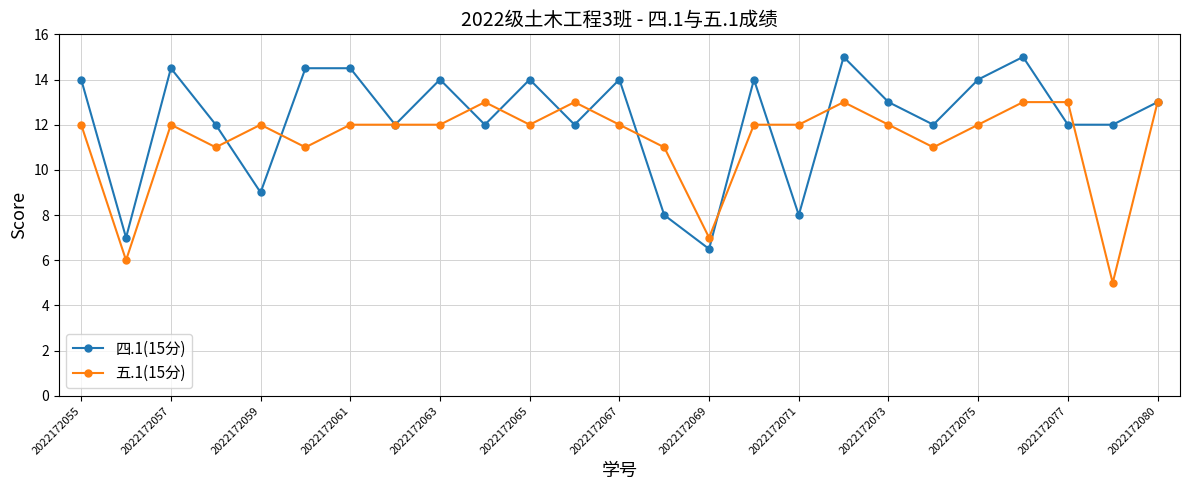

Rank the series by their maximum value, from highest to lowest.

四.1(15分), 五.1(15分)